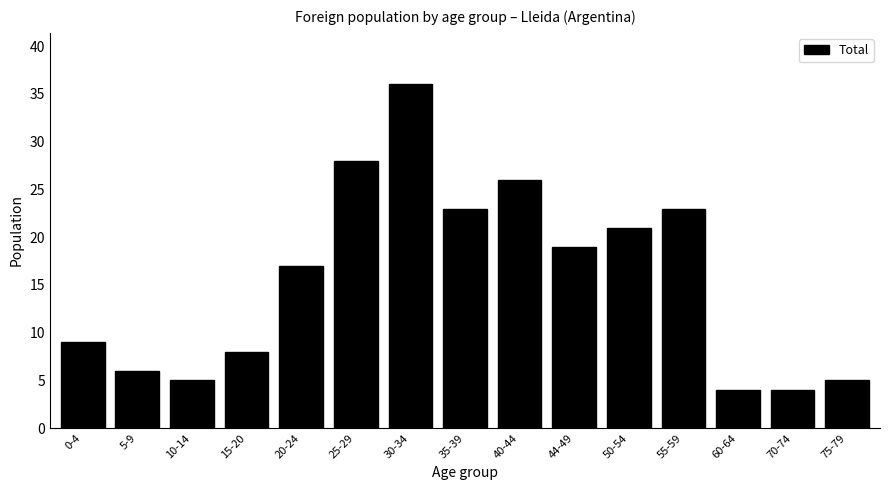

Reading left to right, what are all the values shown in this chart?

9	6	5	8	17	28	36	23	26	19	21	23	4	4	5